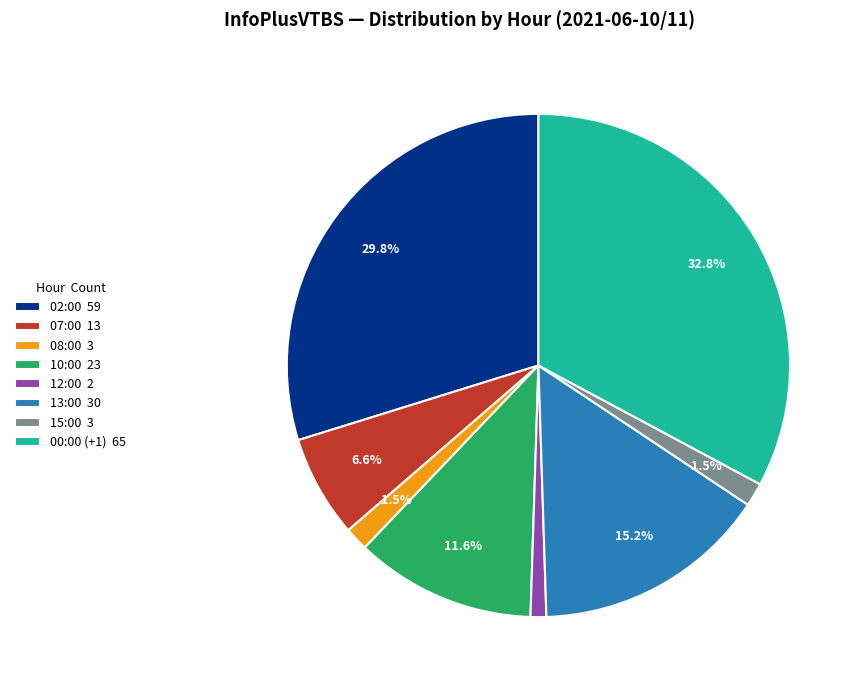

True or false: 07:00 accounts for 7% of the total.

True